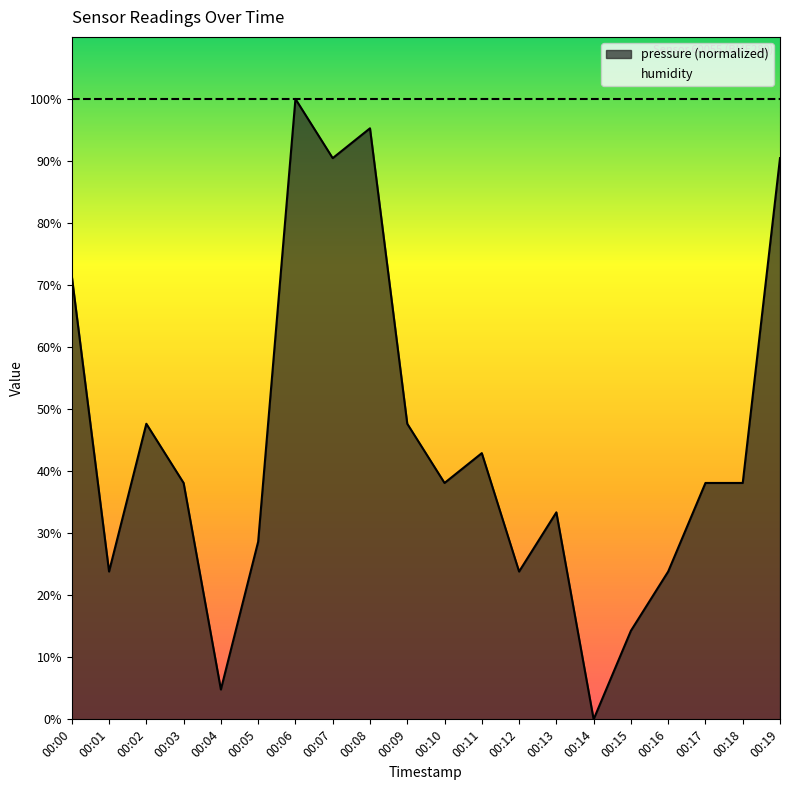

Where is the data nearest to the value 50?

00:02